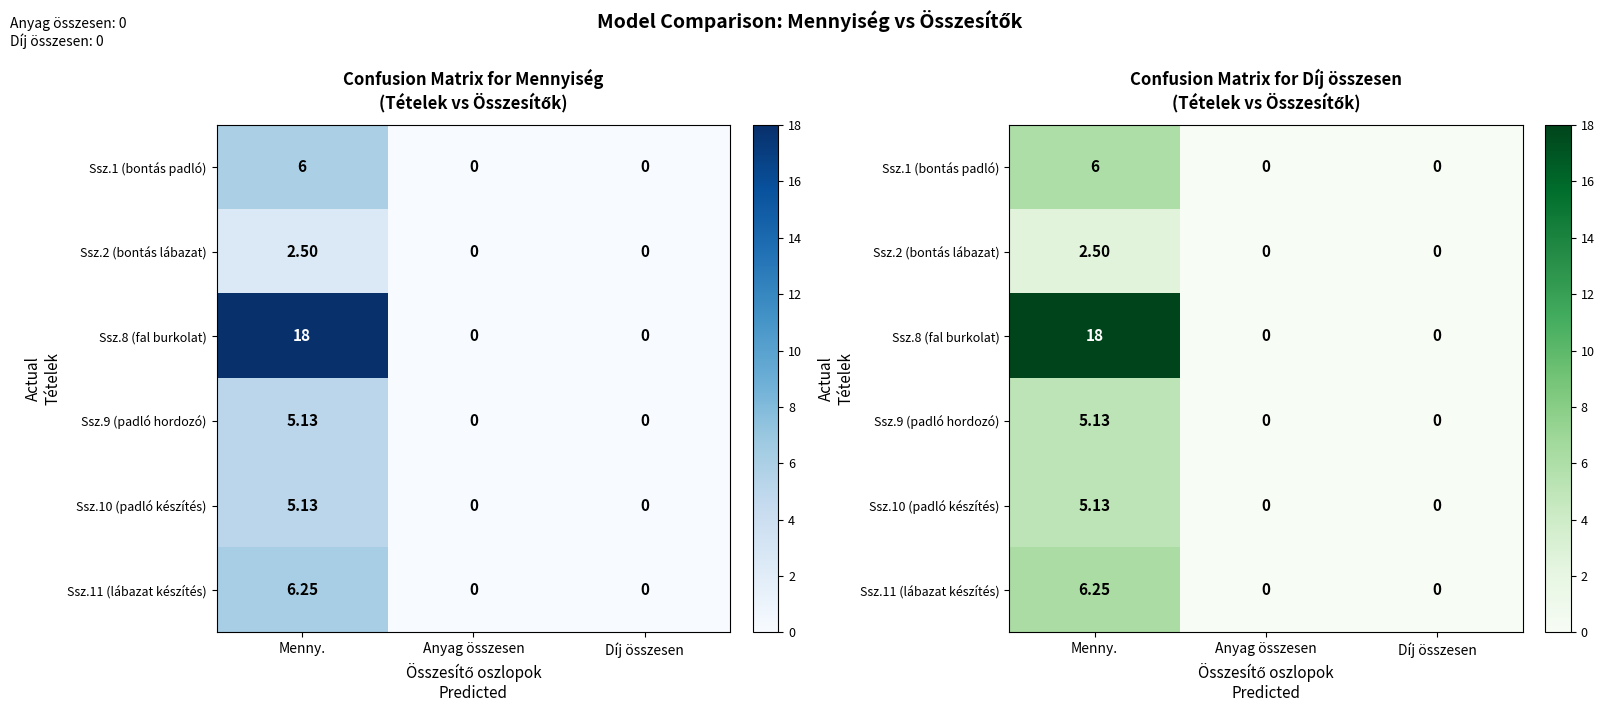

How many values in the Ssz.2 (bontás lábazat) series exceed 0?

1